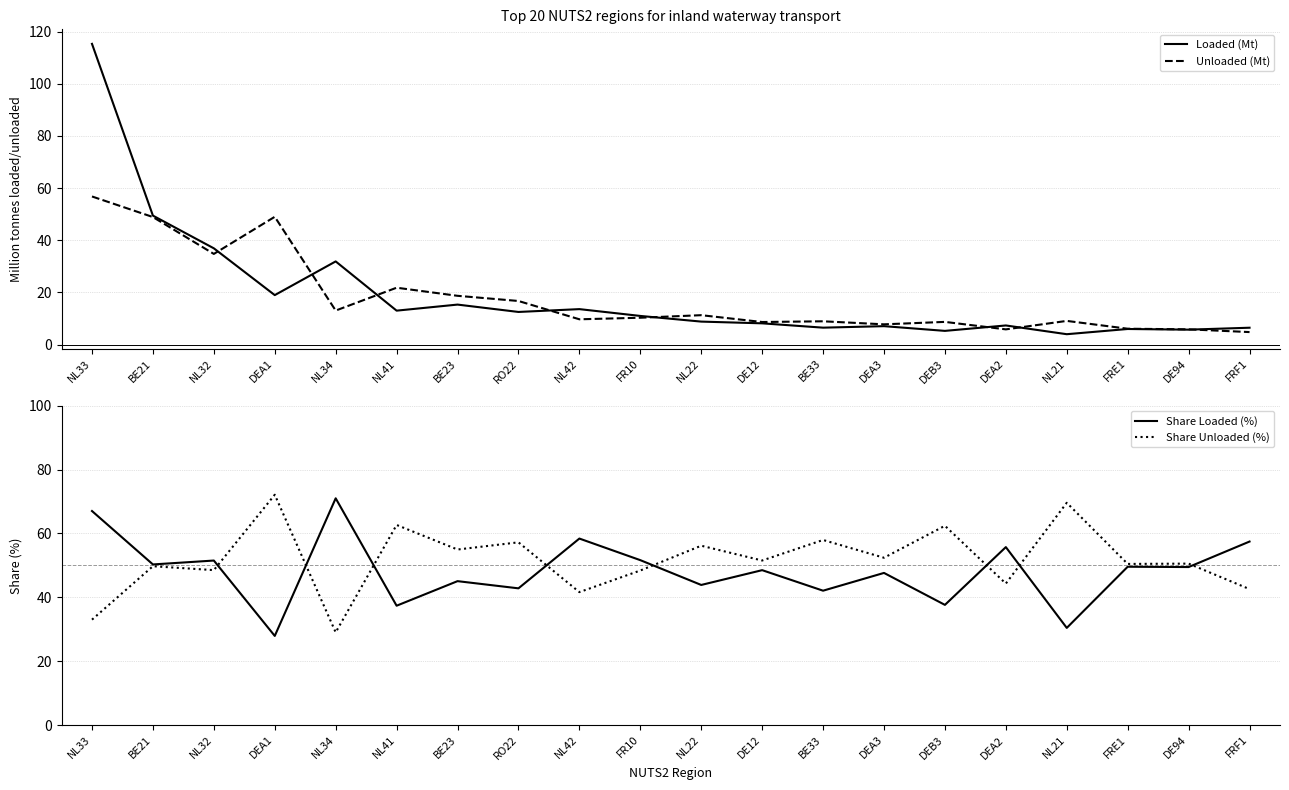

Is the value of Unloaded (Mt) at FRE1 greater than the value of Share Loaded (%) at NL21?

No